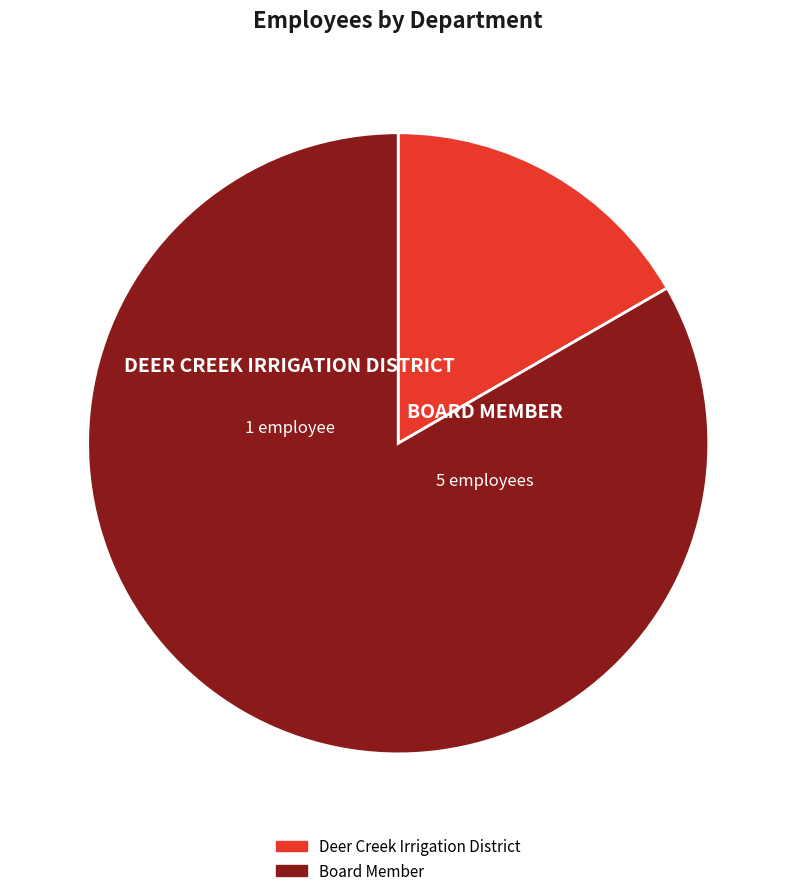

Is the sum of Board Member and Deer Creek Irrigation District greater than half?

Yes